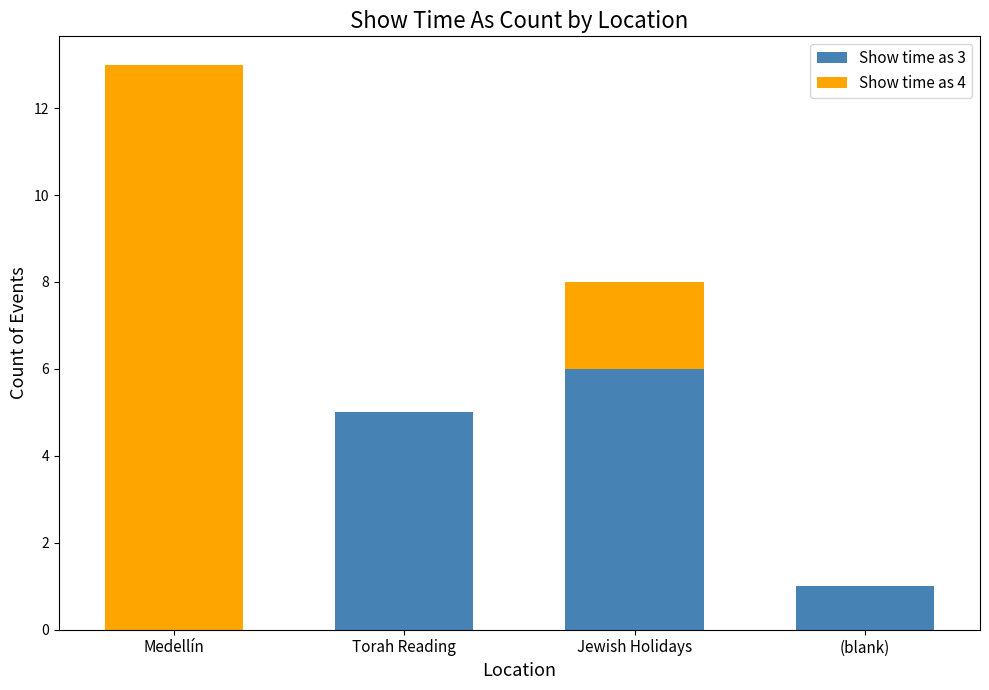

Reading left to right, transcribe the values for Show time as 3.

Medellín=0	Torah Reading=5	Jewish Holidays=6	(blank)=1